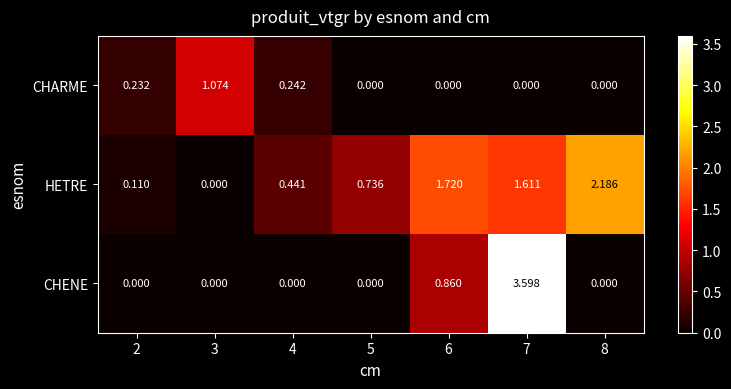

List the series in order of their overall mean, lowest first.

CHARME, CHENE, HETRE